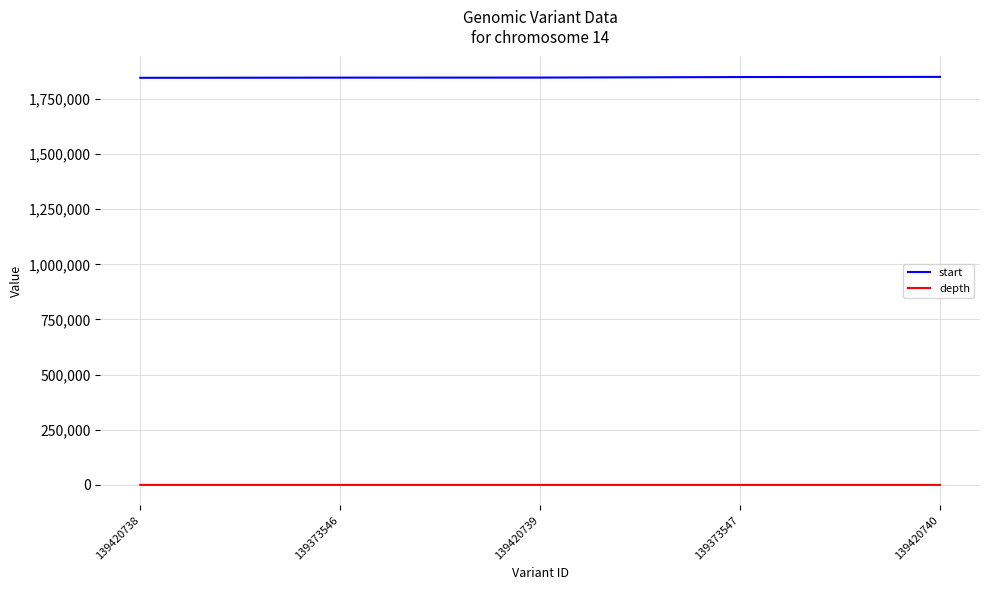

List the series in order of their overall mean, highest first.

start, depth